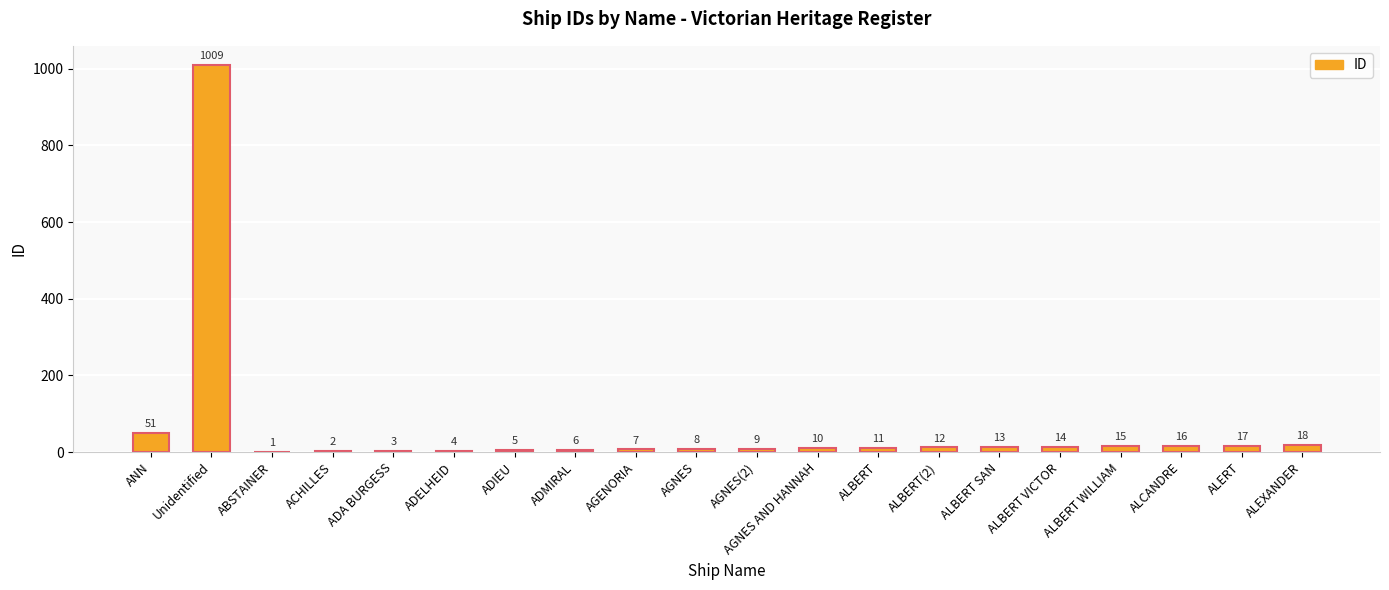

What is the sum of all values?

1231